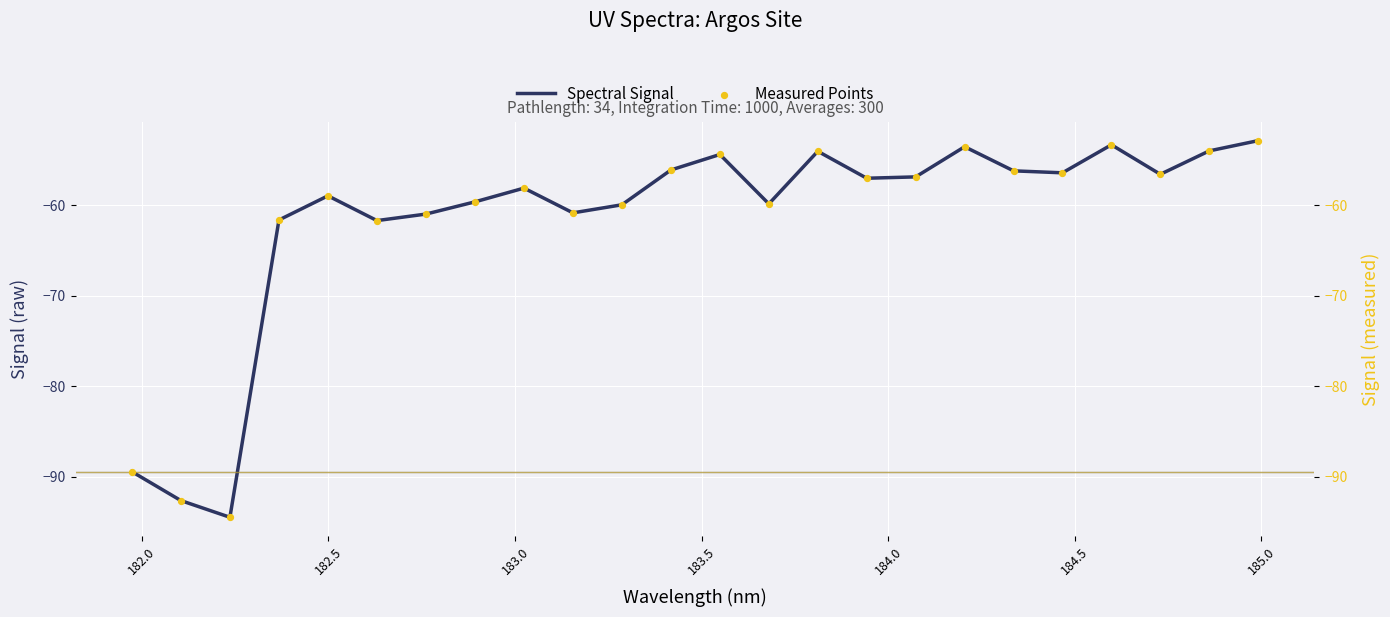

What is the maximum value for Spectral Signal?

-52.9